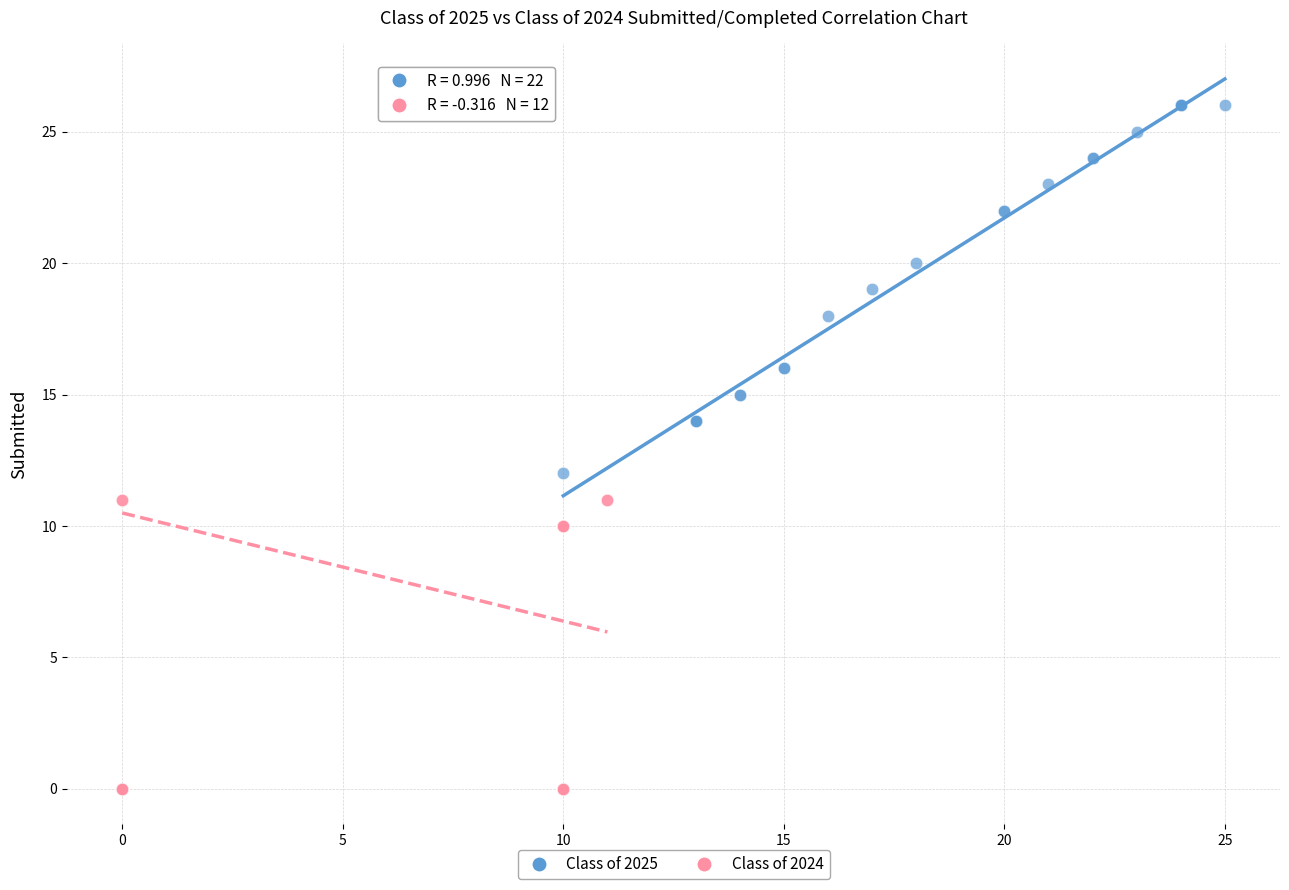

Which series reaches the maximum Y coordinate?

Class of 2025